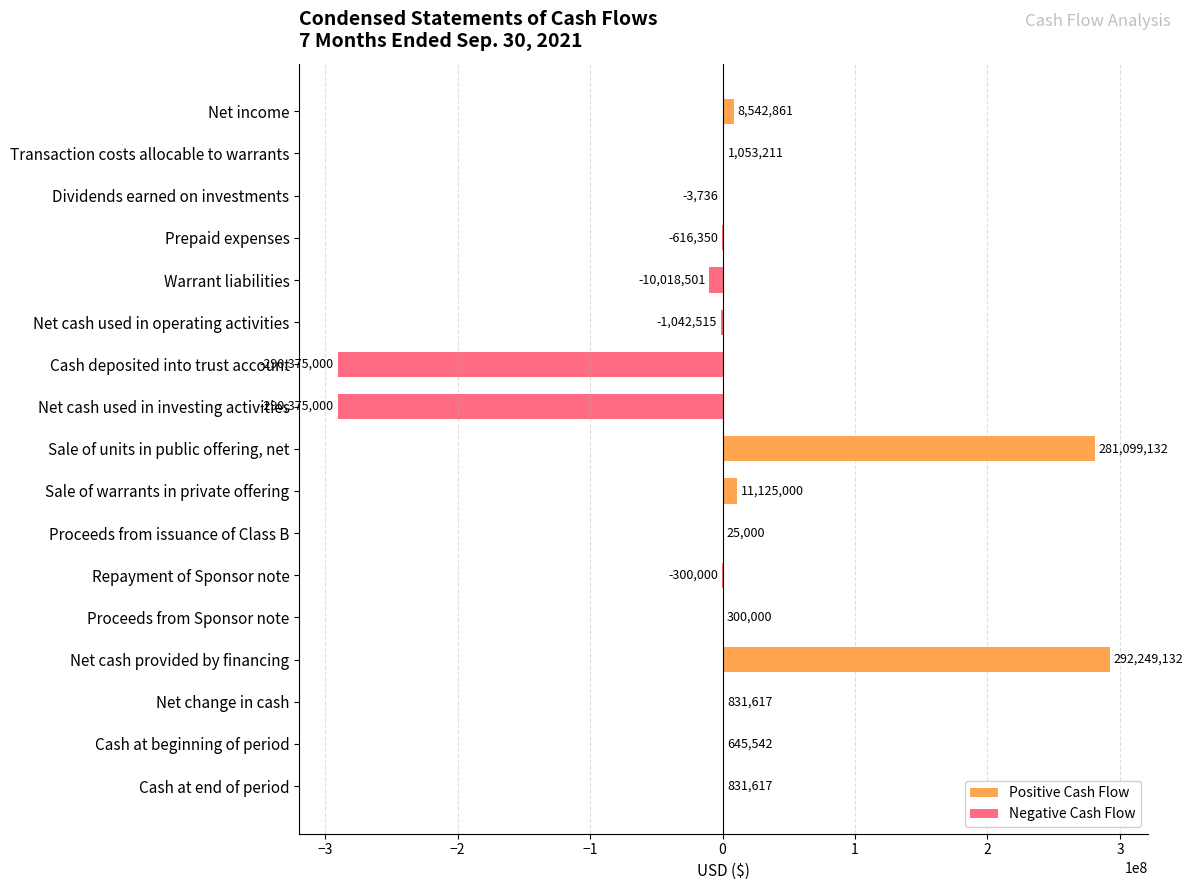

Which series changed the most between Sale of warrants in private offering and Net cash provided by financing?

Positive Cash Flow